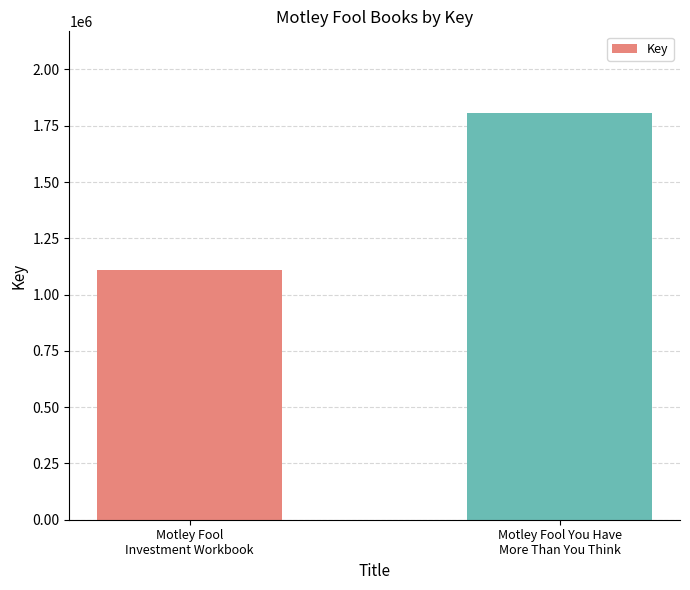

What position from the left is Motley Fool
Investment Workbook?

1